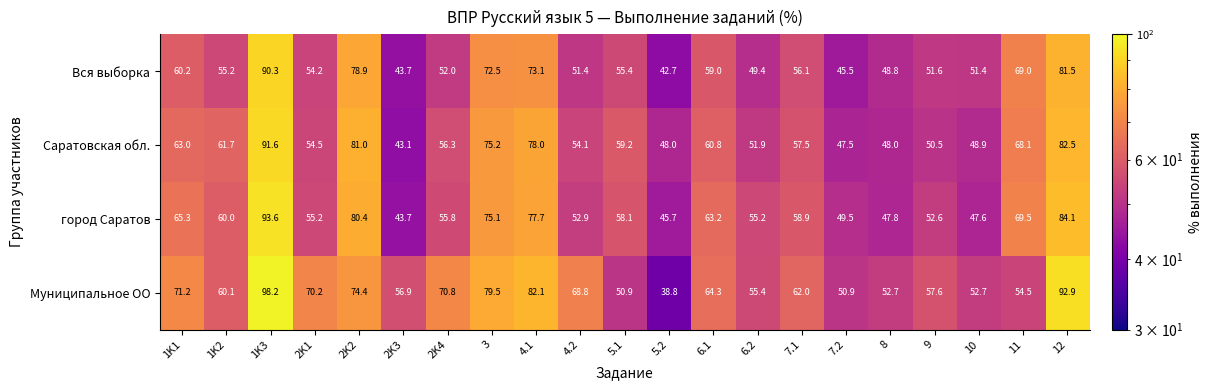

What is the difference between the Вся выборка values at 6.1 and 7.2?

13.5